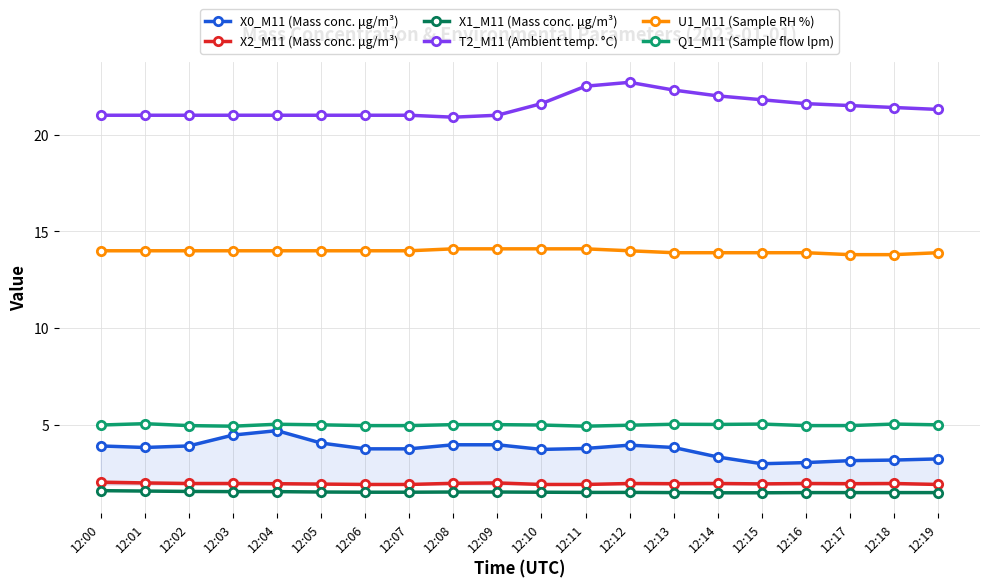

Where is X1_M11 (Mass conc. μg/m³) nearest to the value 1?

12:14